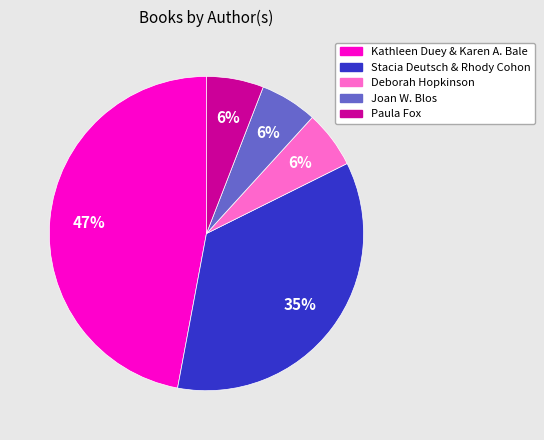

To the nearest percent, what is the combined percentage of Joan W. Blos and Deborah Hopkinson?

12%